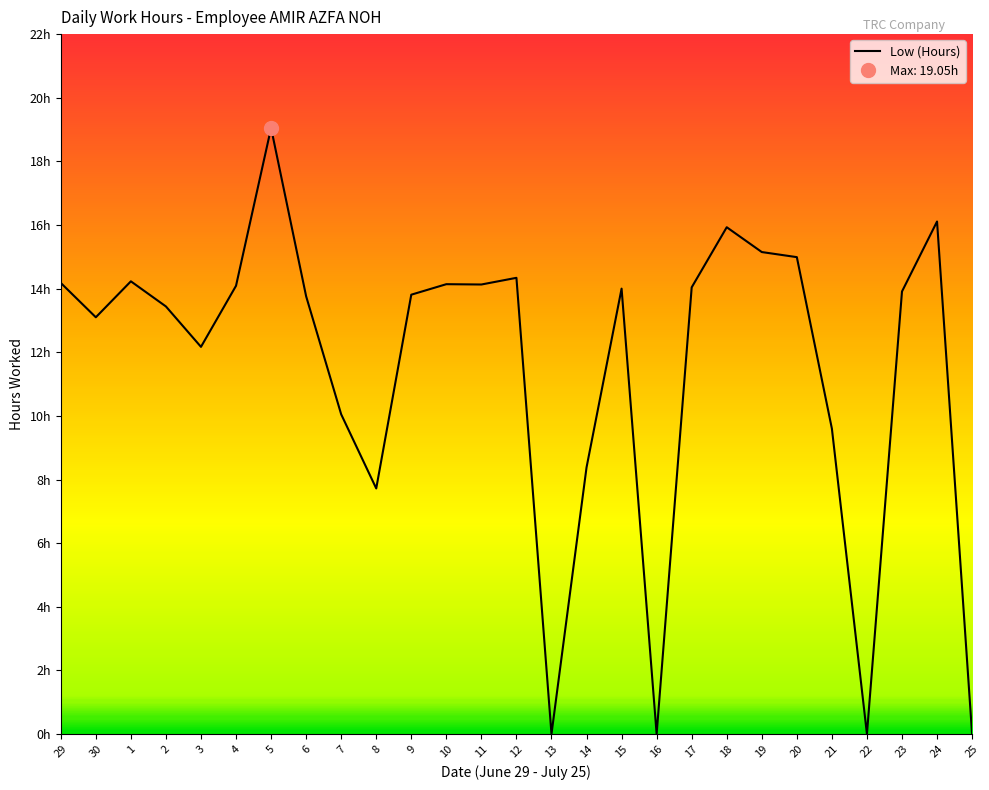

List the labels in order of value, largest first.

5, 24, 18, 19, 20, 12, 1, 29, 10, 11, 4, 17, 15, 23, 9, 6, 2, 30, 3, 7, 21, 14, 8, 13, 16, 22, 25